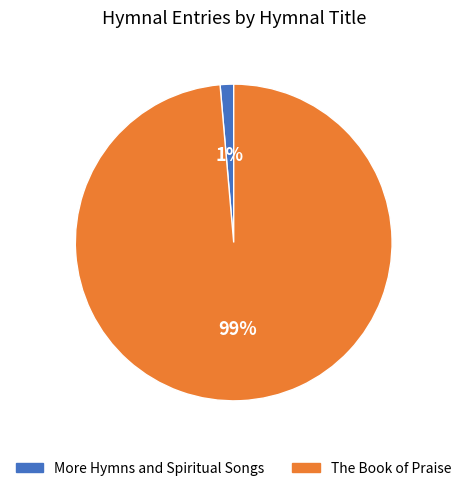

Is it true that The Book of Praise is 90% of the pie?

False